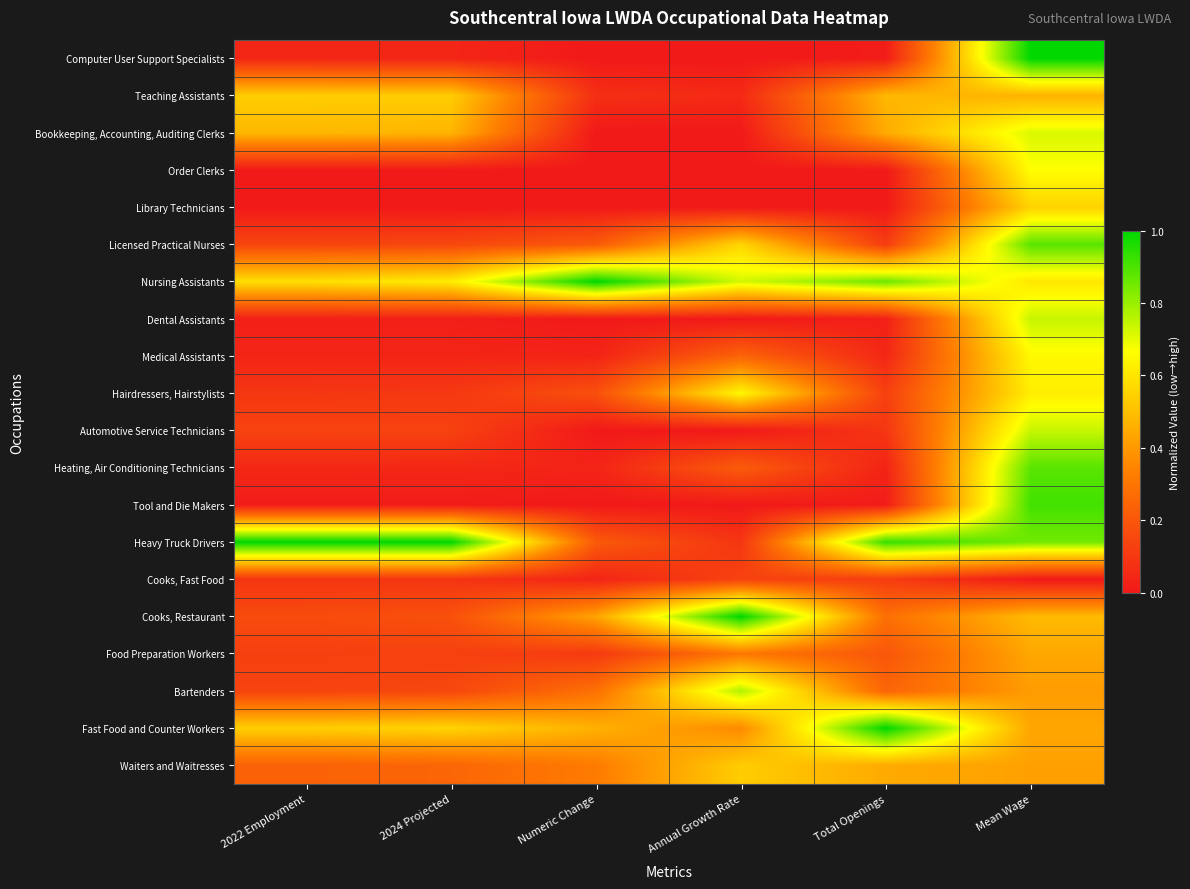

Reading left to right, list all the values displayed in this chart.

Computer User Support Specialists: 2022 Employment=0.0	2024 Projected=0.0	Numeric Change=0.0	Annual Growth Rate=0.0	Total Openings=0.0	Mean Wage=1.0
Teaching Assistants: 2022 Employment=0.5	2024 Projected=0.5	Numeric Change=0.1	Annual Growth Rate=0.1	Total Openings=0.5	Mean Wage=0.5
Bookkeeping, Accounting, Auditing Clerks: 2022 Employment=0.5	2024 Projected=0.5	Numeric Change=0.0	Annual Growth Rate=0.0	Total Openings=0.4	Mean Wage=0.7
Order Clerks: 2022 Employment=0.0	2024 Projected=0.0	Numeric Change=0.0	Annual Growth Rate=0.0	Total Openings=0.0	Mean Wage=0.7
Library Technicians: 2022 Employment=0.0	2024 Projected=0.0	Numeric Change=0.0	Annual Growth Rate=0.0	Total Openings=0.0	Mean Wage=0.6
Licensed Practical Nurses: 2022 Employment=0.1	2024 Projected=0.1	Numeric Change=0.2	Annual Growth Rate=0.6	Total Openings=0.1	Mean Wage=0.9
Nursing Assistants: 2022 Employment=0.6	2024 Projected=0.6	Numeric Change=1.0	Annual Growth Rate=0.7	Total Openings=0.9	Mean Wage=0.6
Dental Assistants: 2022 Employment=0.0	2024 Projected=0.0	Numeric Change=0.0	Annual Growth Rate=0.0	Total Openings=0.0	Mean Wage=0.7
Medical Assistants: 2022 Employment=0.0	2024 Projected=0.0	Numeric Change=0.0	Annual Growth Rate=0.2	Total Openings=0.0	Mean Wage=0.7
Hairdressers, Hairstylists: 2022 Employment=0.1	2024 Projected=0.1	Numeric Change=0.2	Annual Growth Rate=0.6	Total Openings=0.1	Mean Wage=0.6
Automotive Service Technicians: 2022 Employment=0.1	2024 Projected=0.1	Numeric Change=0.0	Annual Growth Rate=0.0	Total Openings=0.1	Mean Wage=0.7
Heating, Air Conditioning Technicians: 2022 Employment=0.0	2024 Projected=0.0	Numeric Change=0.0	Annual Growth Rate=0.2	Total Openings=0.0	Mean Wage=0.9
Tool and Die Makers: 2022 Employment=0.0	2024 Projected=0.0	Numeric Change=0.0	Annual Growth Rate=0.0	Total Openings=0.0	Mean Wage=0.9
Heavy Truck Drivers: 2022 Employment=1.0	2024 Projected=1.0	Numeric Change=0.2	Annual Growth Rate=0.1	Total Openings=0.9	Mean Wage=0.8
Cooks, Fast Food: 2022 Employment=0.1	2024 Projected=0.1	Numeric Change=0.0	Annual Growth Rate=0.1	Total Openings=0.1	Mean Wage=0.0
Cooks, Restaurant: 2022 Employment=0.2	2024 Projected=0.2	Numeric Change=0.4	Annual Growth Rate=1.0	Total Openings=0.3	Mean Wage=0.5
Food Preparation Workers: 2022 Employment=0.1	2024 Projected=0.1	Numeric Change=0.1	Annual Growth Rate=0.3	Total Openings=0.2	Mean Wage=0.4
Bartenders: 2022 Employment=0.1	2024 Projected=0.1	Numeric Change=0.3	Annual Growth Rate=0.8	Total Openings=0.2	Mean Wage=0.4
Fast Food and Counter Workers: 2022 Employment=0.5	2024 Projected=0.6	Numeric Change=0.5	Annual Growth Rate=0.4	Total Openings=1.0	Mean Wage=0.4
Waiters and Waitresses: 2022 Employment=0.2	2024 Projected=0.2	Numeric Change=0.3	Annual Growth Rate=0.5	Total Openings=0.4	Mean Wage=0.4